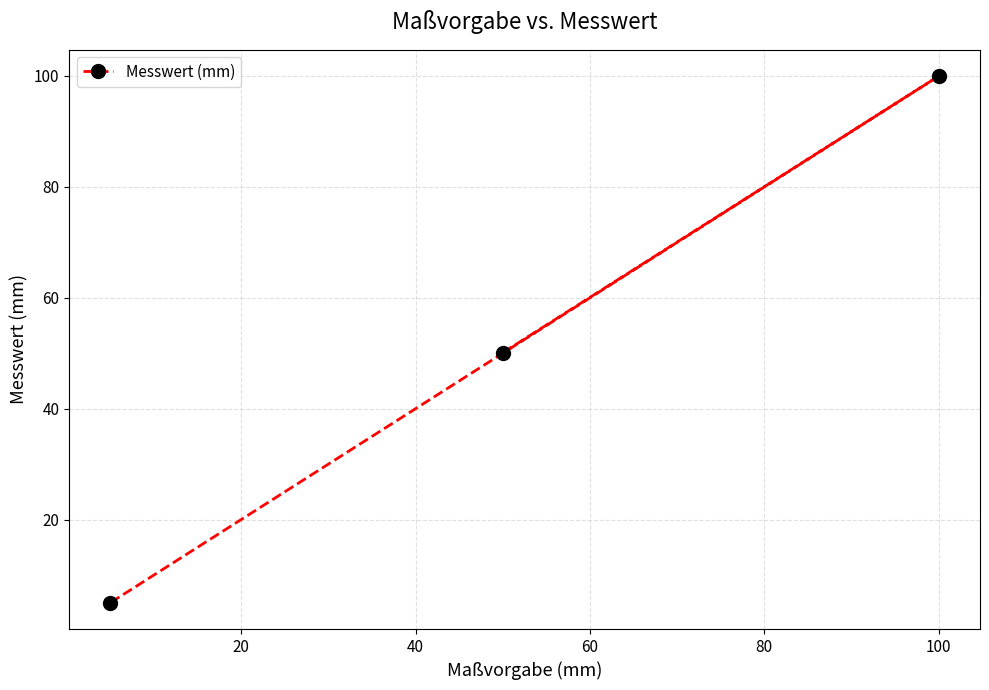

Does the chart display data point markers on the line(s)?

Yes